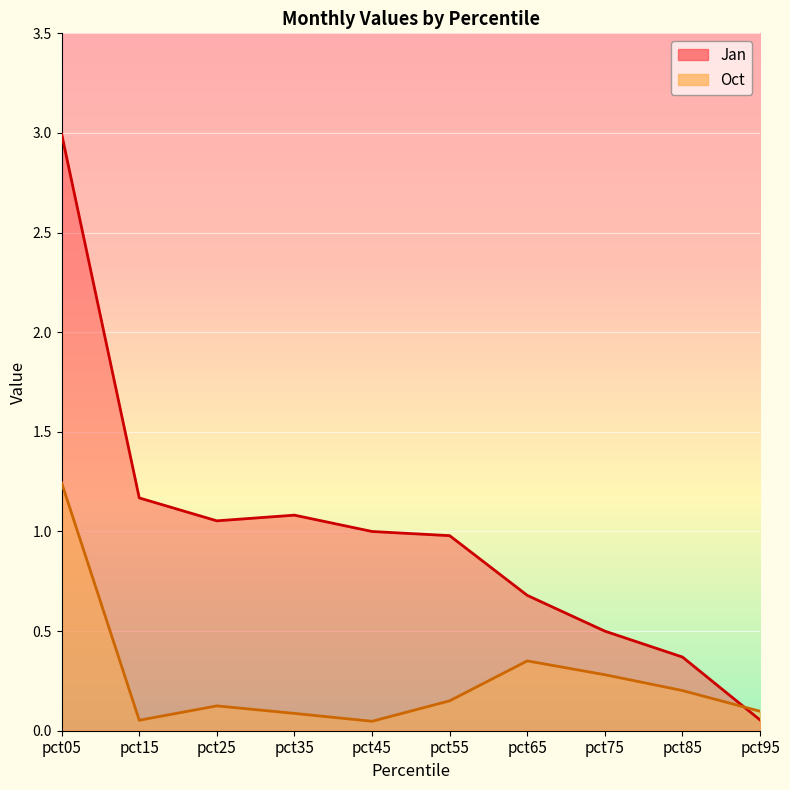

Reading left to right, list all the values displayed in this chart.

Jan: pct05=3.0	pct15=1.2	pct25=1.1	pct35=1.1	pct45=1.0	pct55=1.0	pct65=0.7	pct75=0.5	pct85=0.4	pct95=0.1
Oct: pct05=1.2	pct15=0.1	pct25=0.1	pct35=0.1	pct45=0.0	pct55=0.2	pct65=0.4	pct75=0.3	pct85=0.2	pct95=0.1